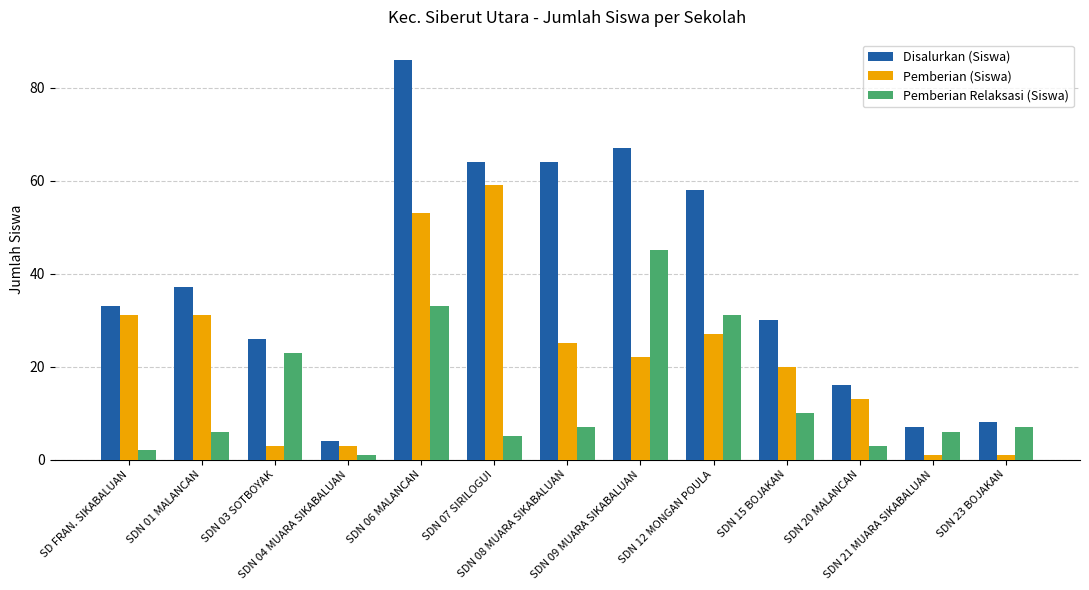

What is the label of the 10th bar from the right?

SDN 04 MUARA SIKABALUAN